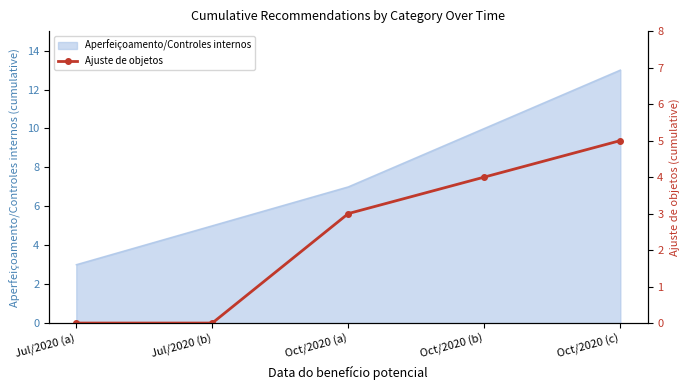

The Aperfeiçoamento/Controles internos series shows 2 at Jul/2020 (b). True or false?

False